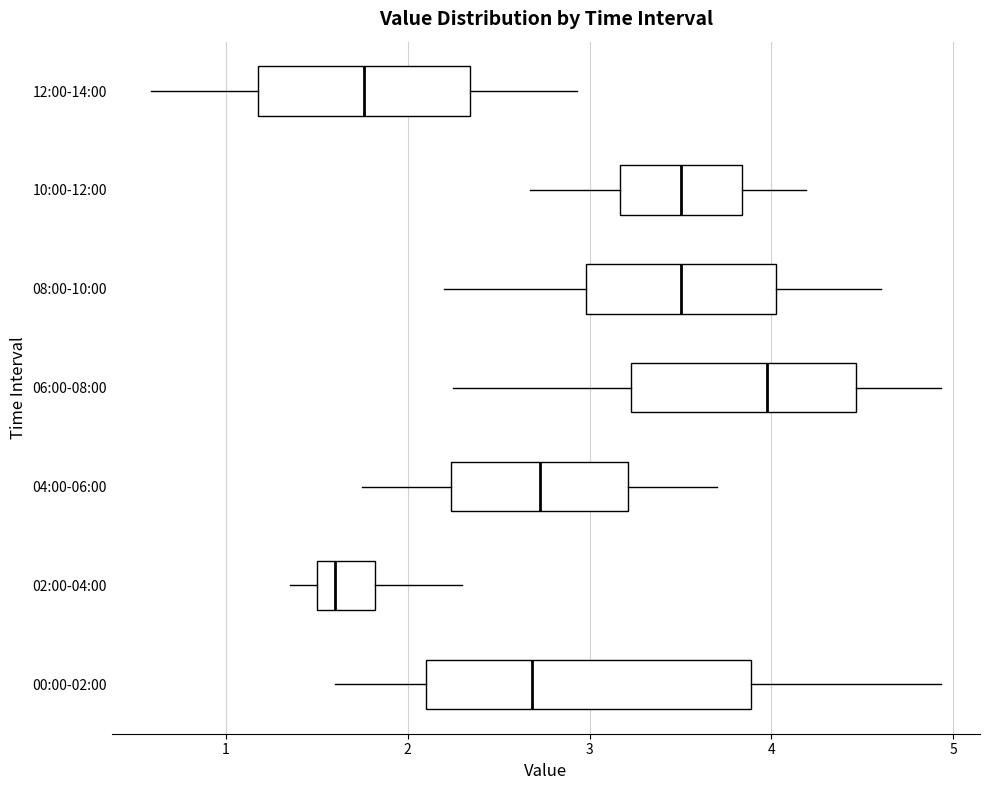

Which box is the widest, from its left edge to its right edge?

00:00-02:00